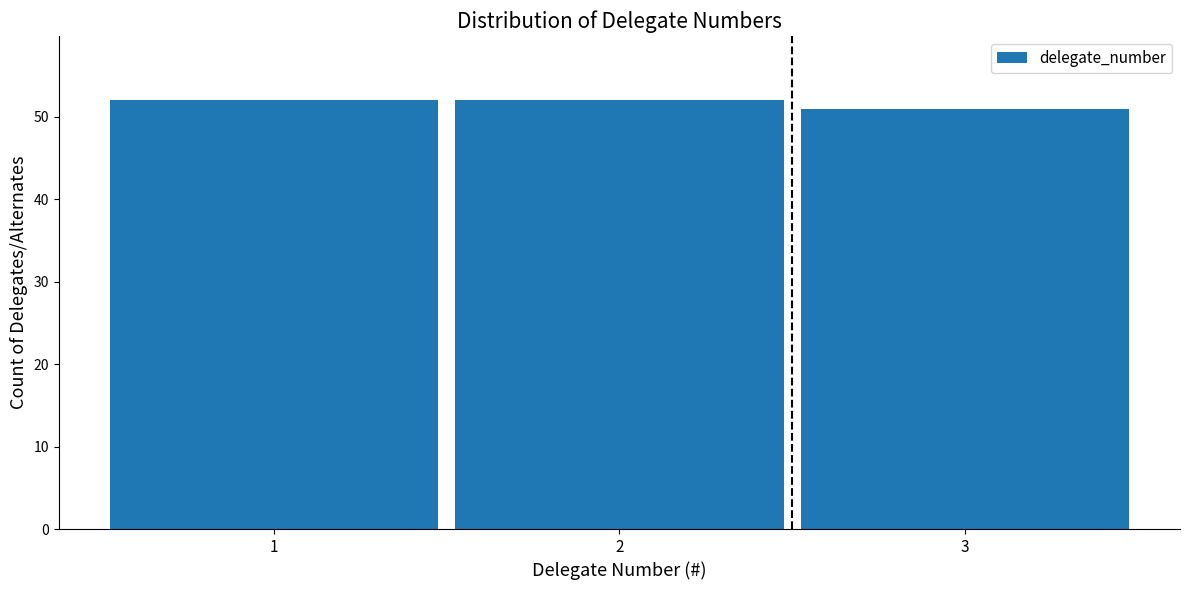

Reading left to right, list every bar in this chart as the range it spans on the x-axis followed by its height. The values are not printed on the chart, so give them approximately, as read against the axis.

0.5 to 1.5: 52
1.5 to 2.5: 52
2.5 to 3.5: 51